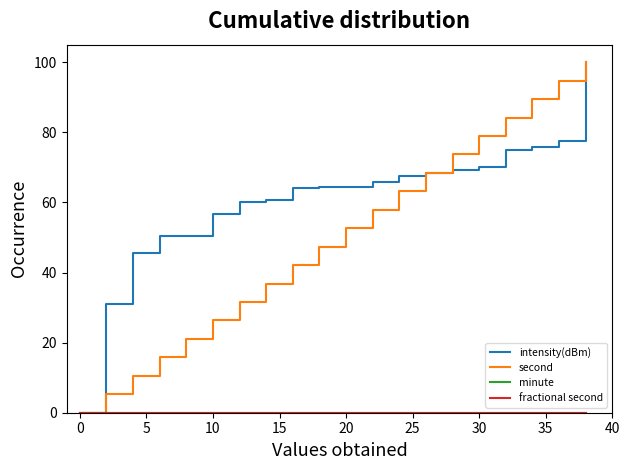

Is this an area chart (filled region under the line)?

No